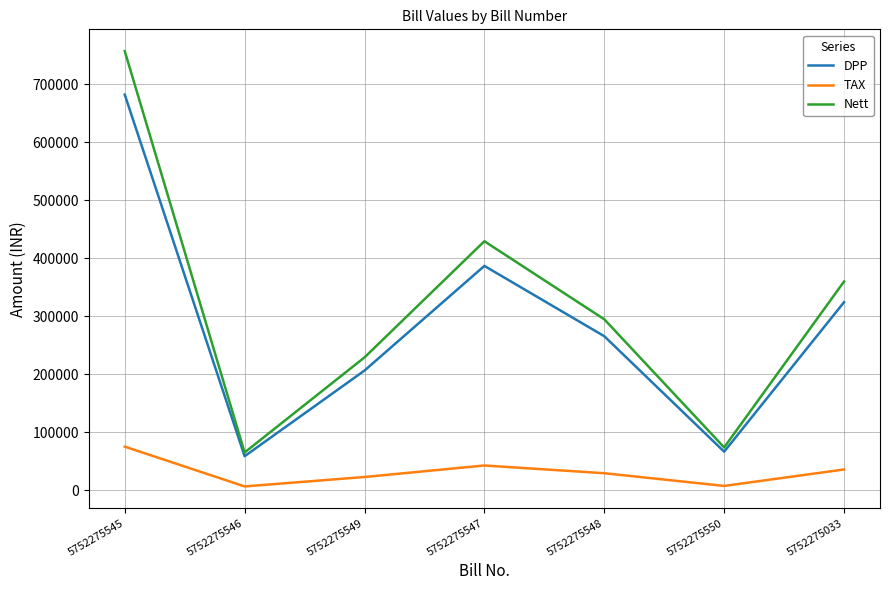

At which category is the sum across all series the highest?

5752275545